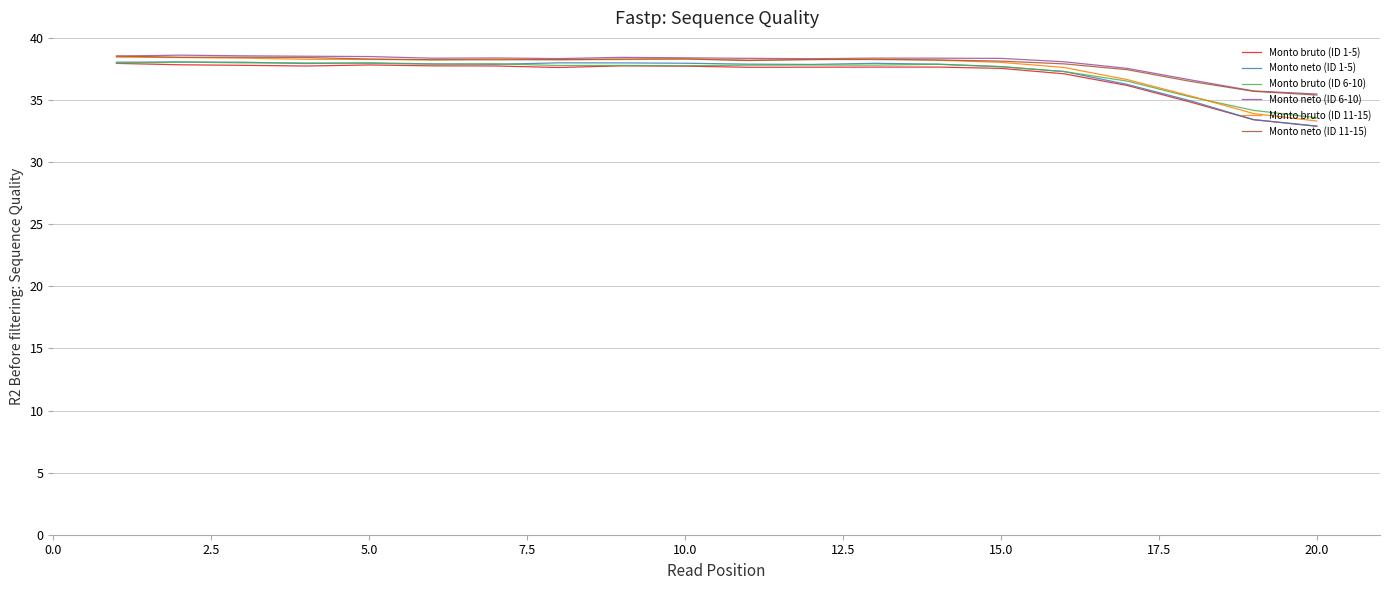

Does the chart display data point markers on the line(s)?

No